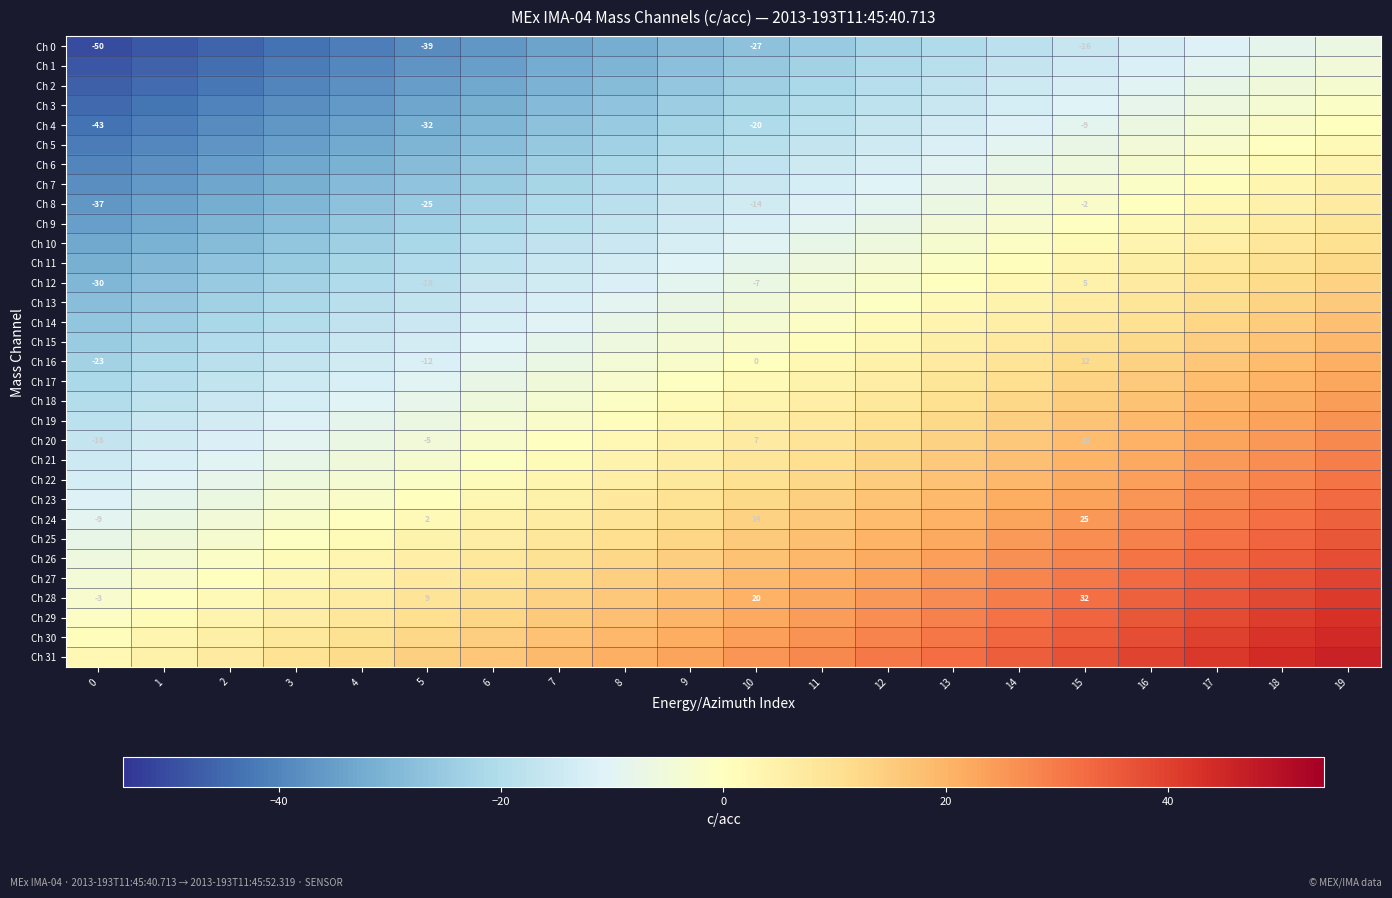

What is the greatest value displayed?

46.2